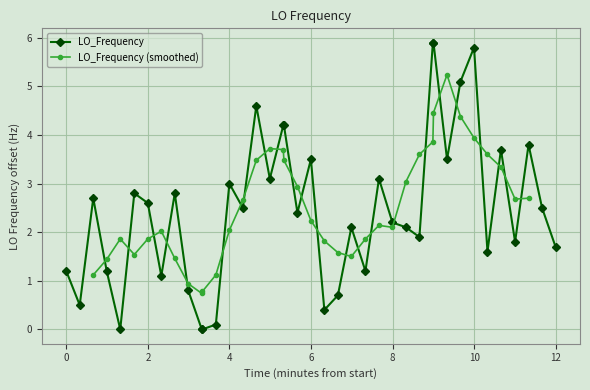

True or false: LO_Frequency has more than 0 interior local peaks.

True